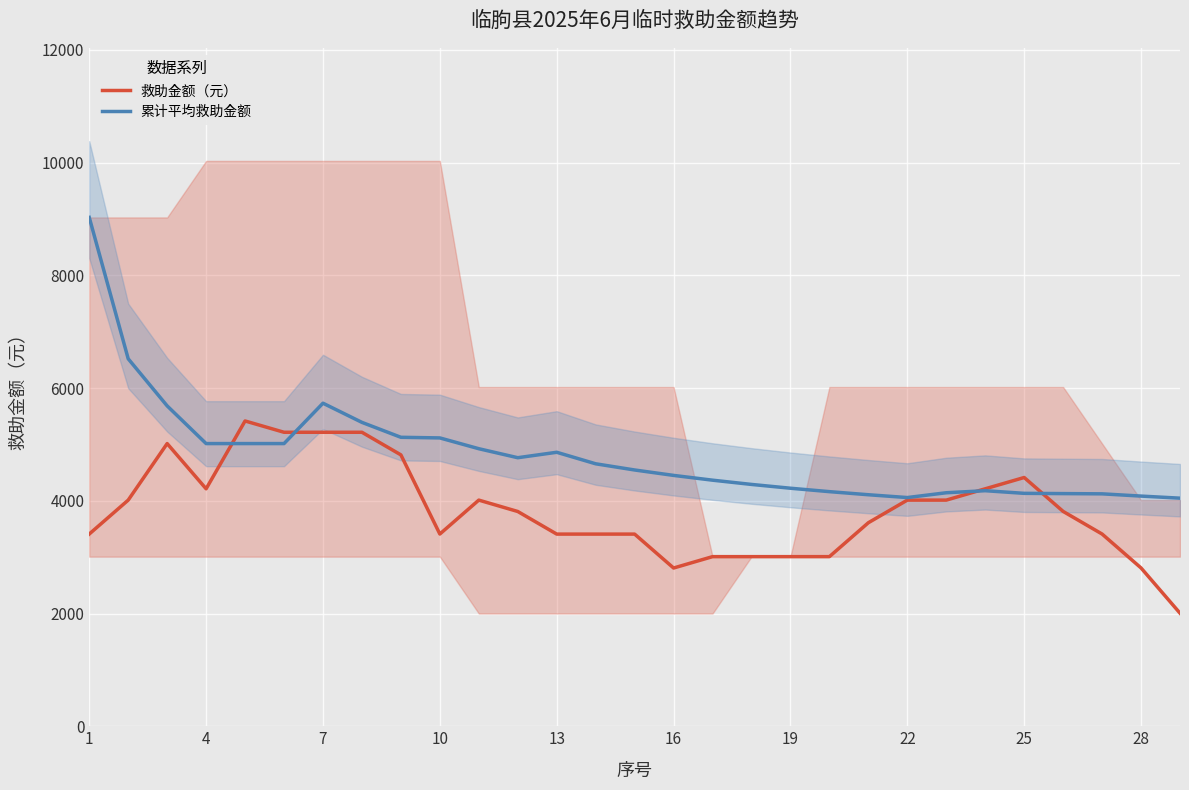

What is the minimum value for 救助金额（元）?

2006.0